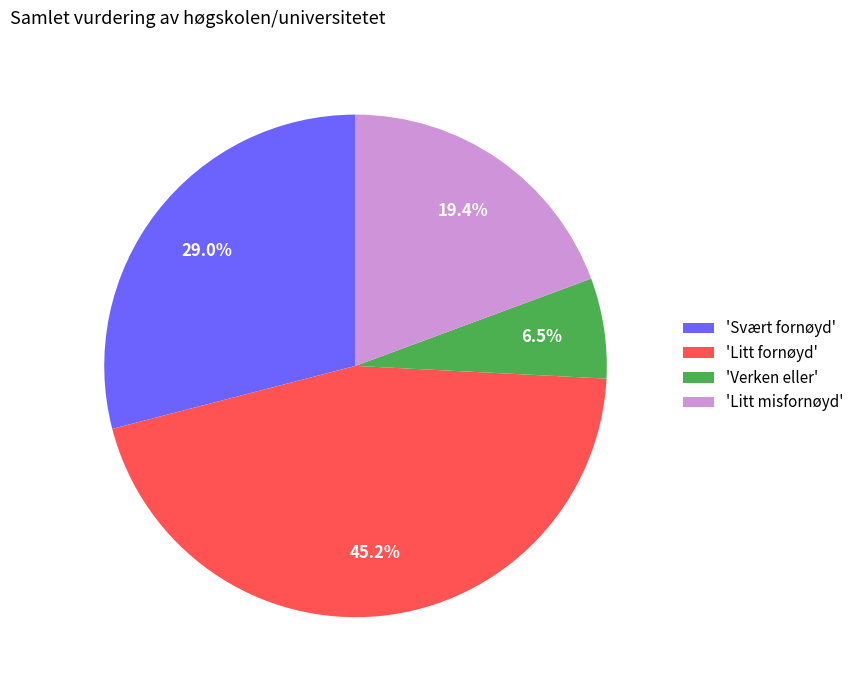

Does any single category account for the majority?

No